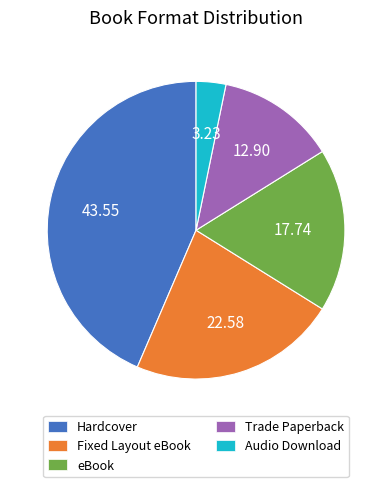

Which slice is the smallest?

Audio Download